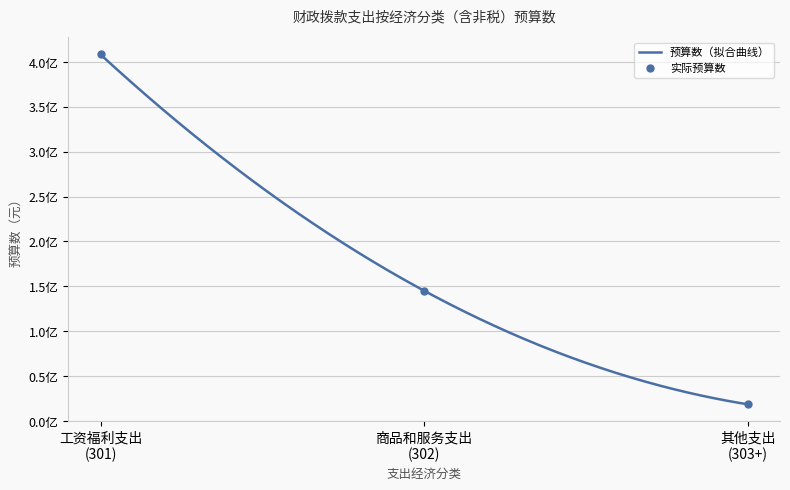

What is the difference between the values at 工资福利支出(301) and 商品和服务支出(302)?

263245882